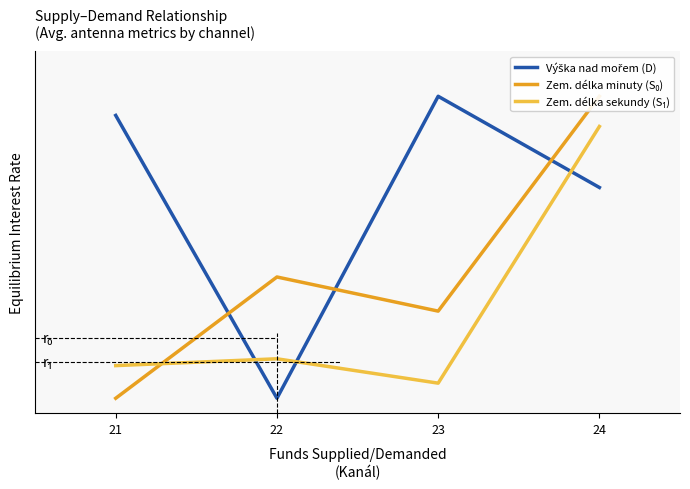

What is the sum of all Výška nad mořem (D) values?

2.6